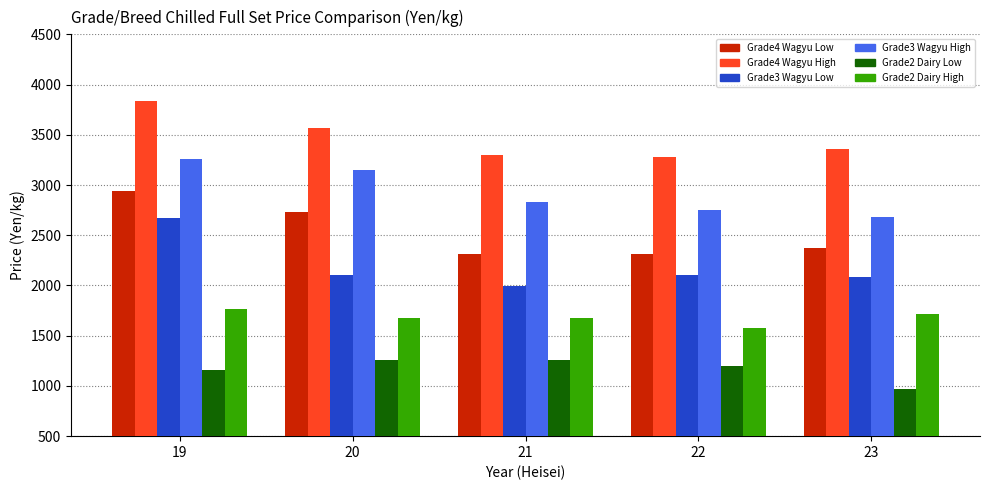

What is the sum of all Grade3 Wagyu Low values?

10942